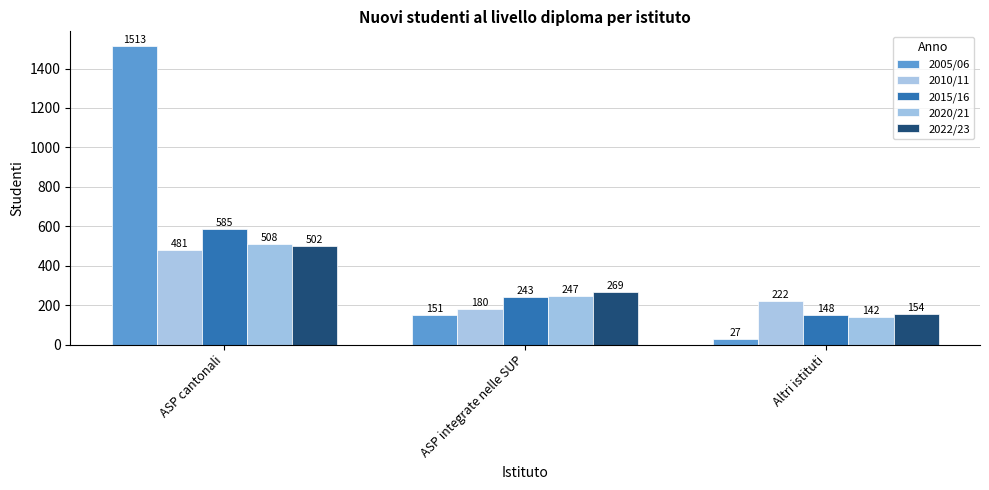

How many values in the 2022/23 series are below 269?

1